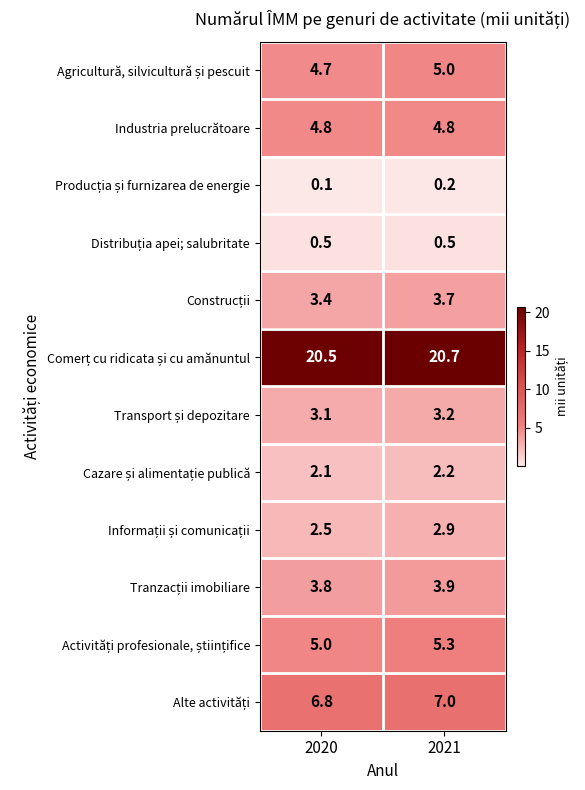

What is the spread (max minus min) of values at 2020?

20.4